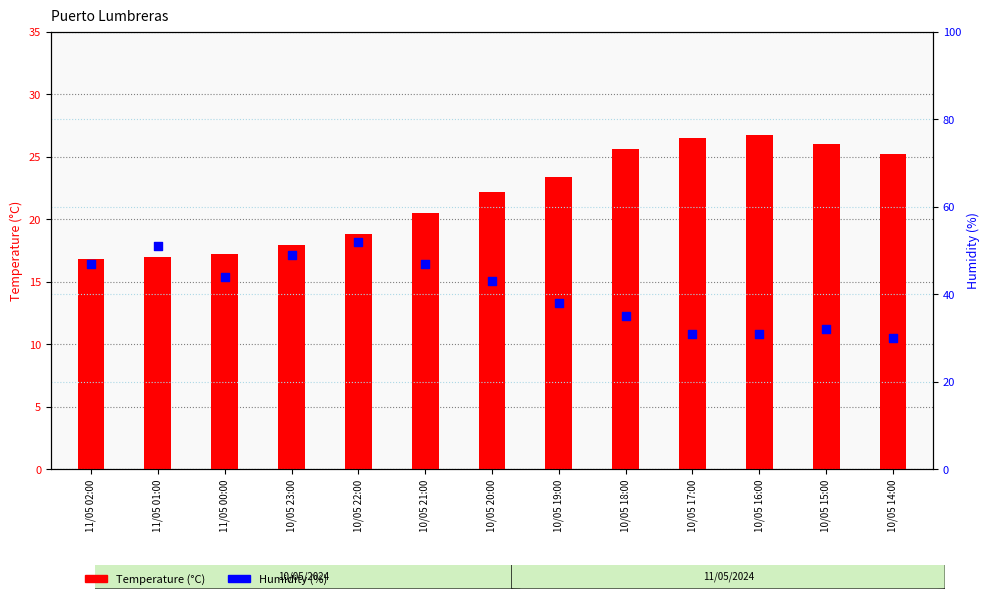

What is the total value across all series at 10/05 15:00?

58.0